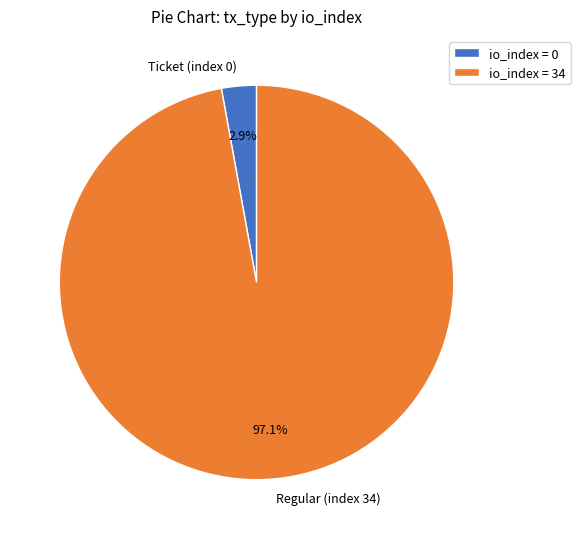

The Ticket (index 0) slice represents 13% of the pie. True or false?

False